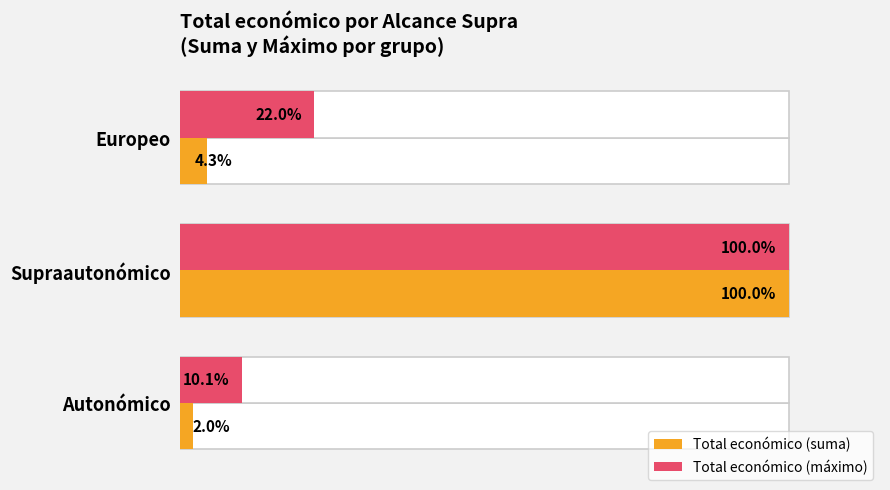

What is the average value of the Total económico (máximo) series?

44.0